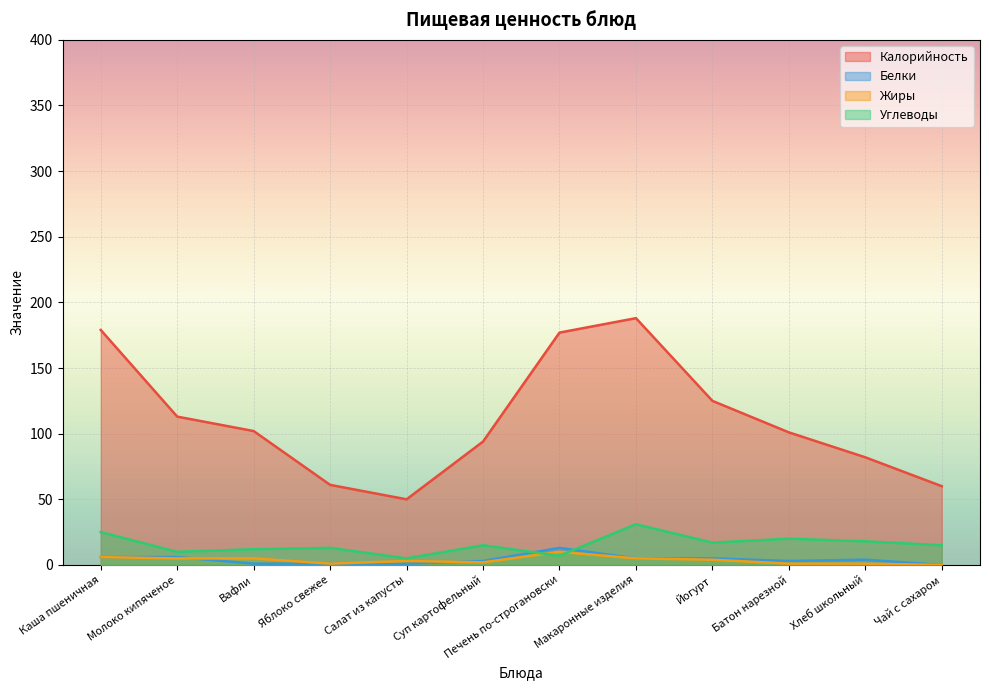

After their last crossing, which series has the higher values: Жиры or Белки?

Белки